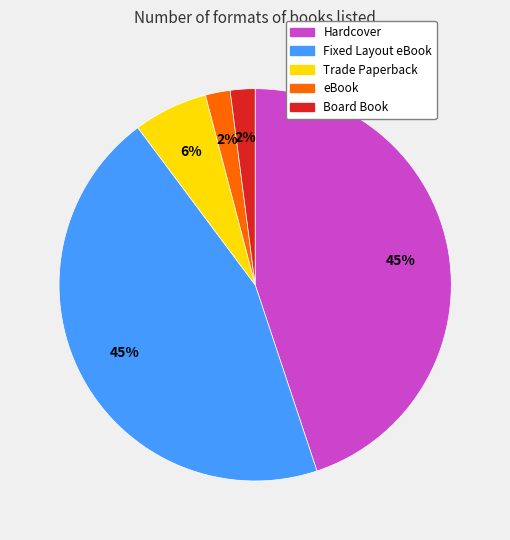

To the nearest percent, what percentage of the pie is Trade Paperback?

6%